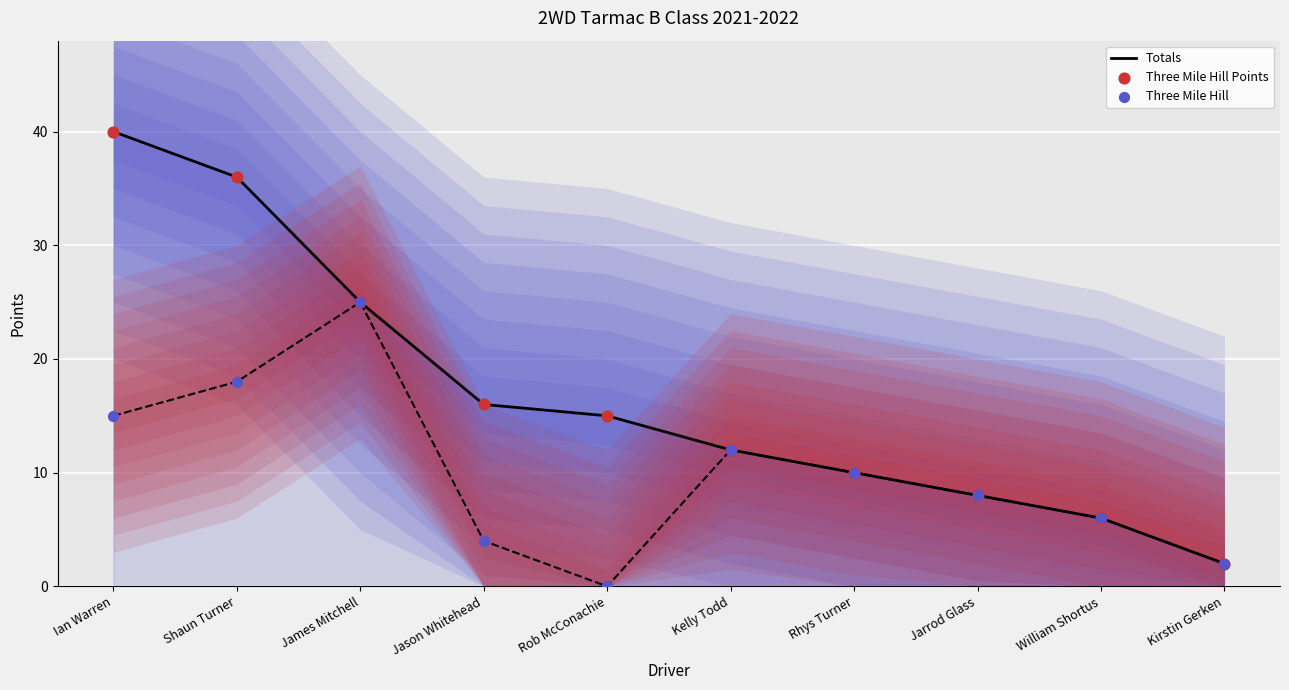

At how many categories does at least one series exceed 38?

1